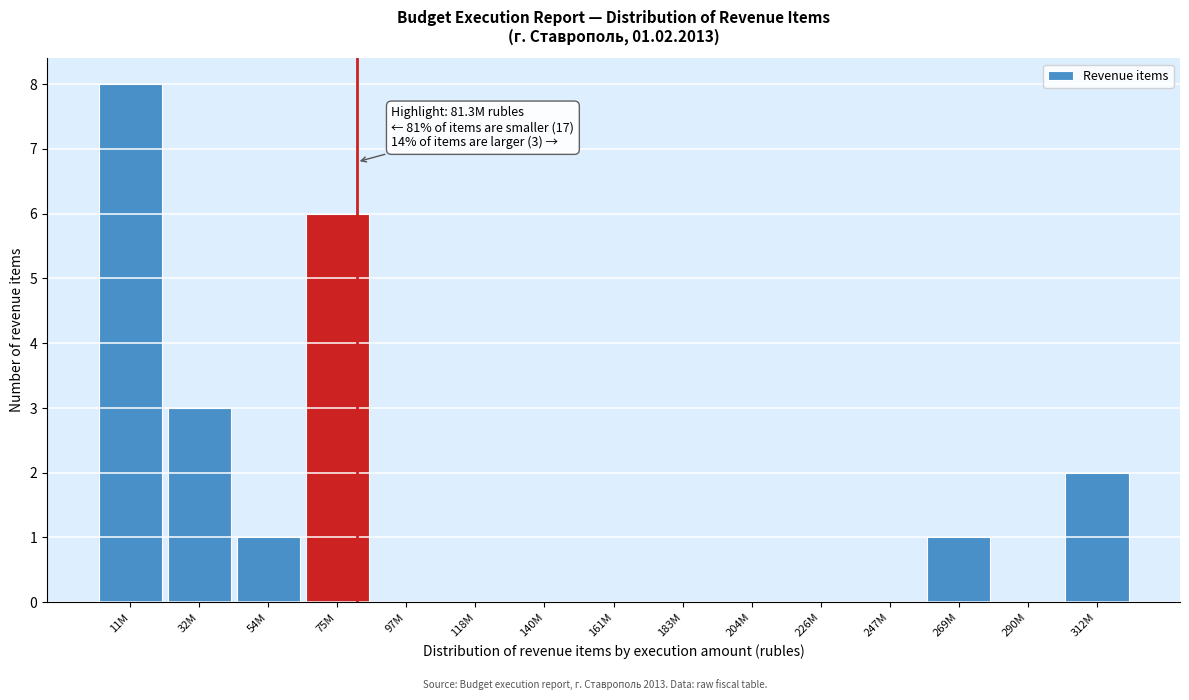

Reading left to right, extract all data points from this chart.

11M=8	32M=3	54M=1	75M=6	97M=0	118M=0	140M=0	161M=0	183M=0	204M=0	226M=0	247M=0	269M=1	290M=0	312M=2